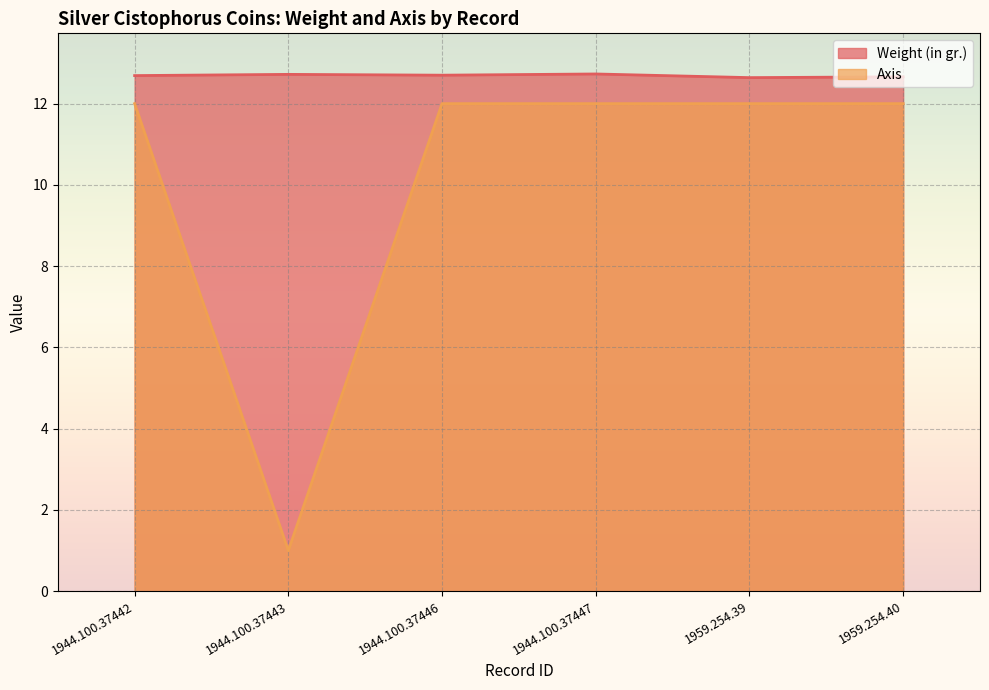

At how many categories does at least one series exceed 1?

6